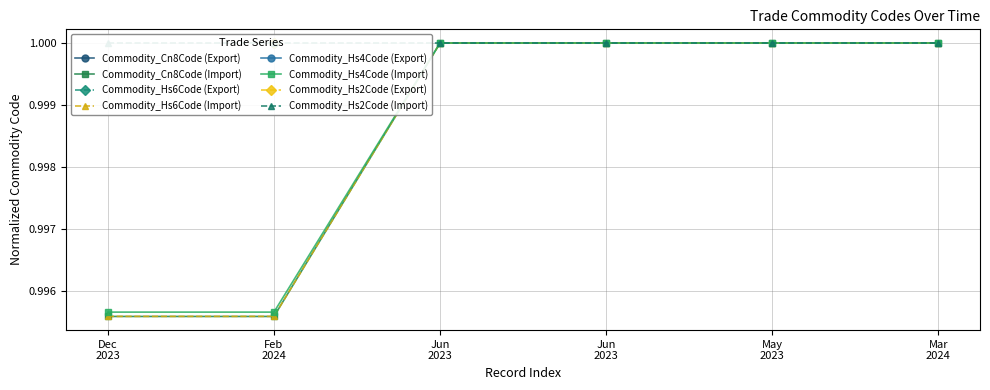

What is the sum of all Commodity_Hs6Code (Import) values?

6.0